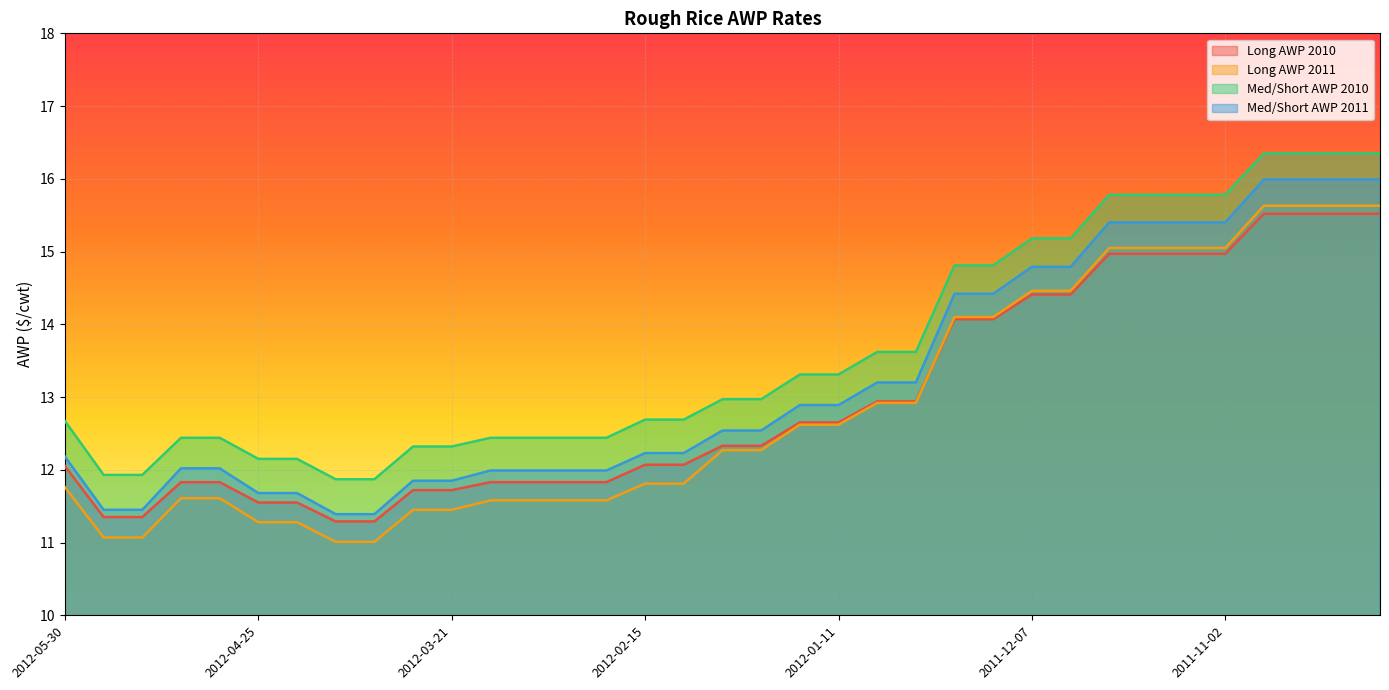

Is it true that Med/Short AWP 2011 equals 4.8 at 2012-03-07?

False